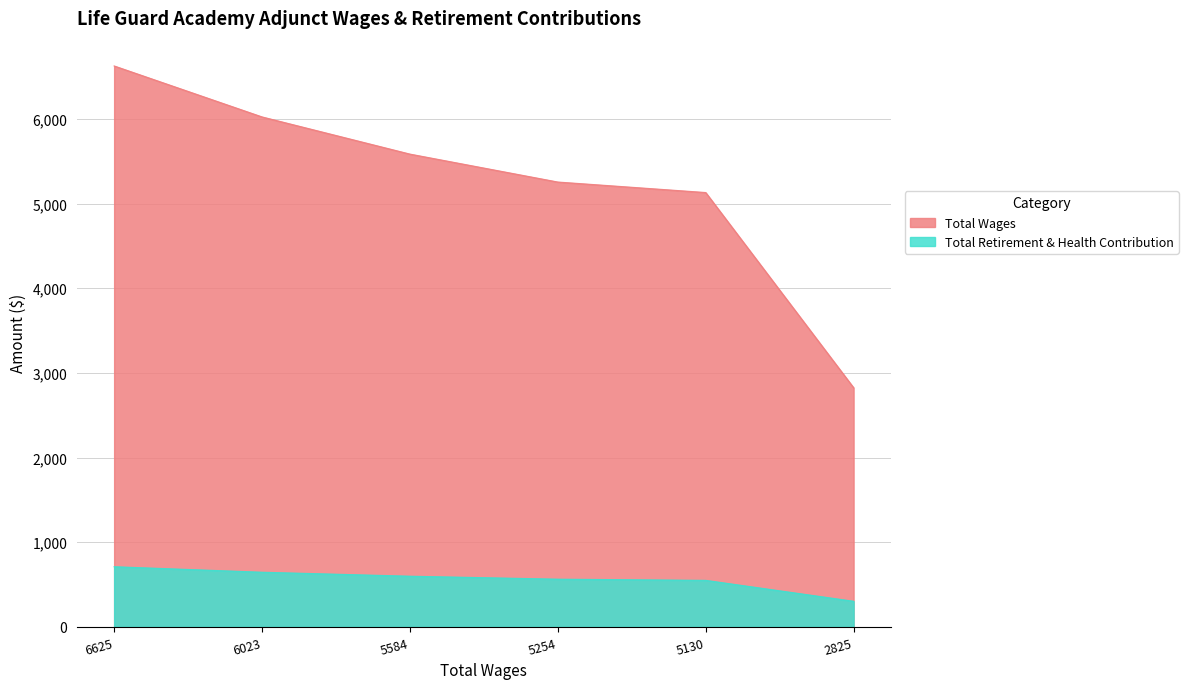

True or false: Total Retirement & Health Contribution and Total Wages intersect in this chart.

False